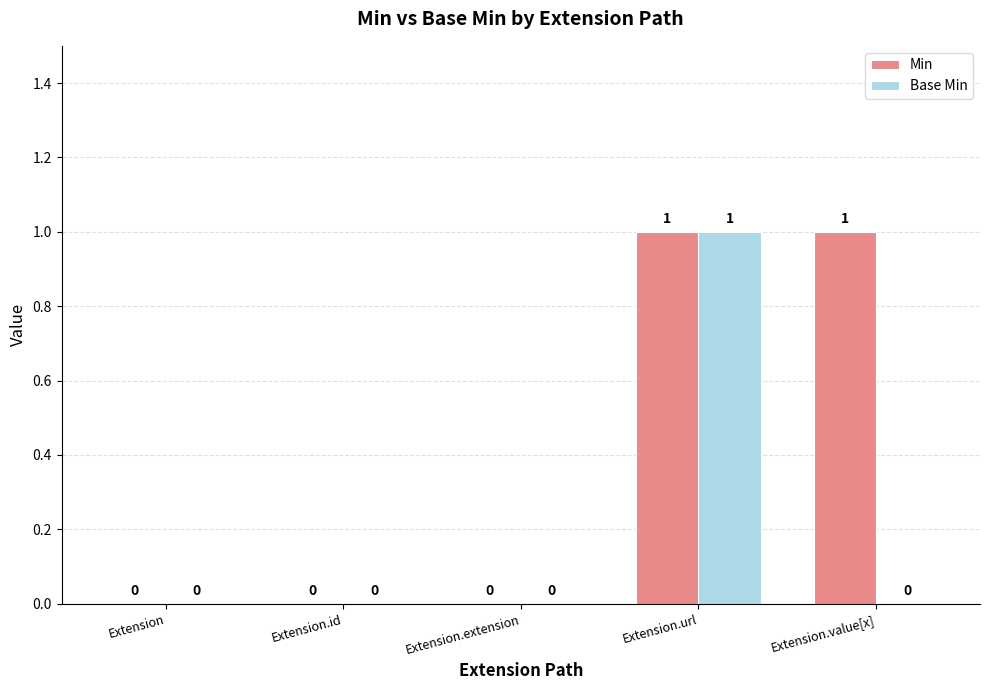

Is it true that Base Min equals 0 at Extension.value[x]?

True